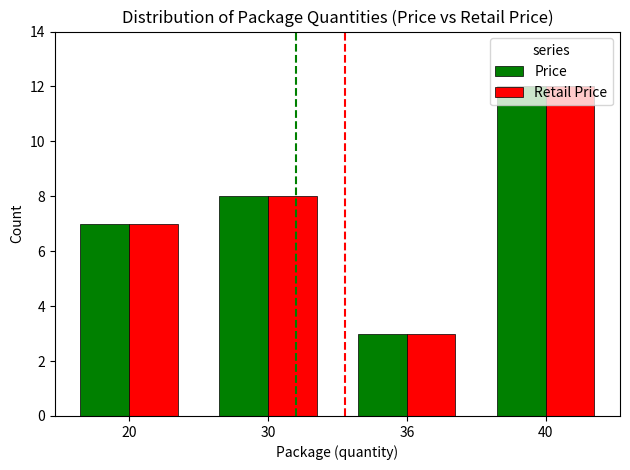

What are all the series names shown in the legend?

Price, Retail Price